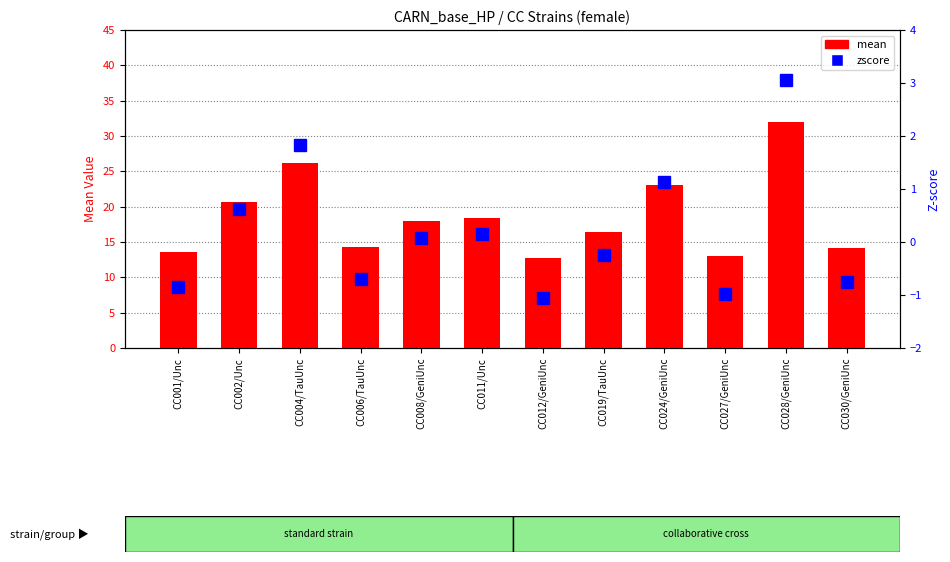

What is the label of the 11th bar from the left?

CC028/GeniUnc